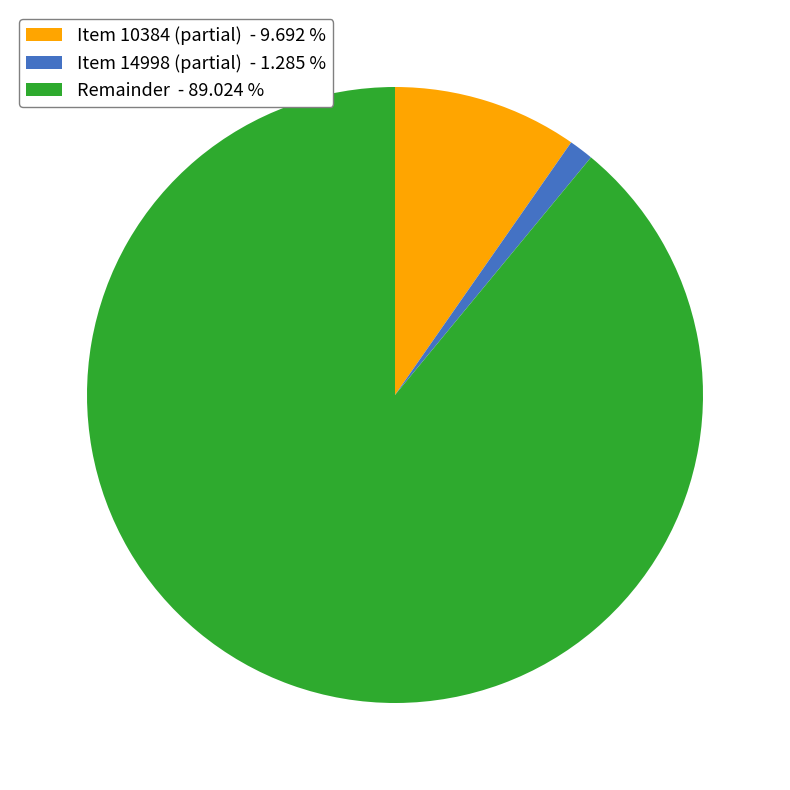

What is the majority slice?

Remainder - 89.024 %